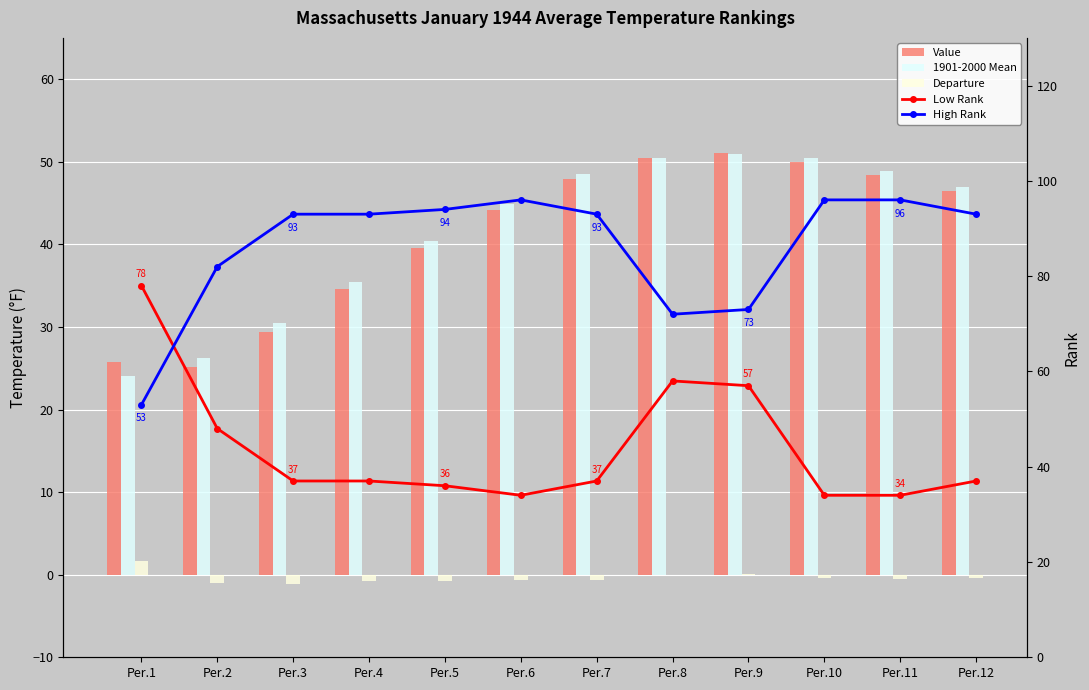

Rank the series at Per.5 from highest to lowest value.

High Rank, 1901-2000 Mean, Value, Low Rank, Departure